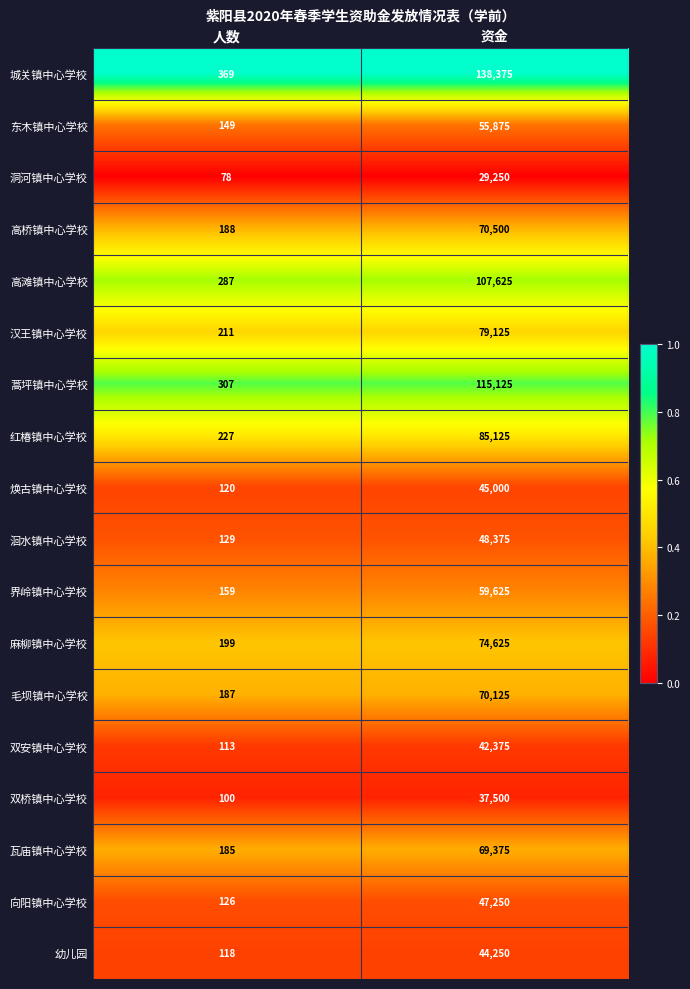

Between 人数 and 资金, which series saw the biggest shift?

城关镇中心学校